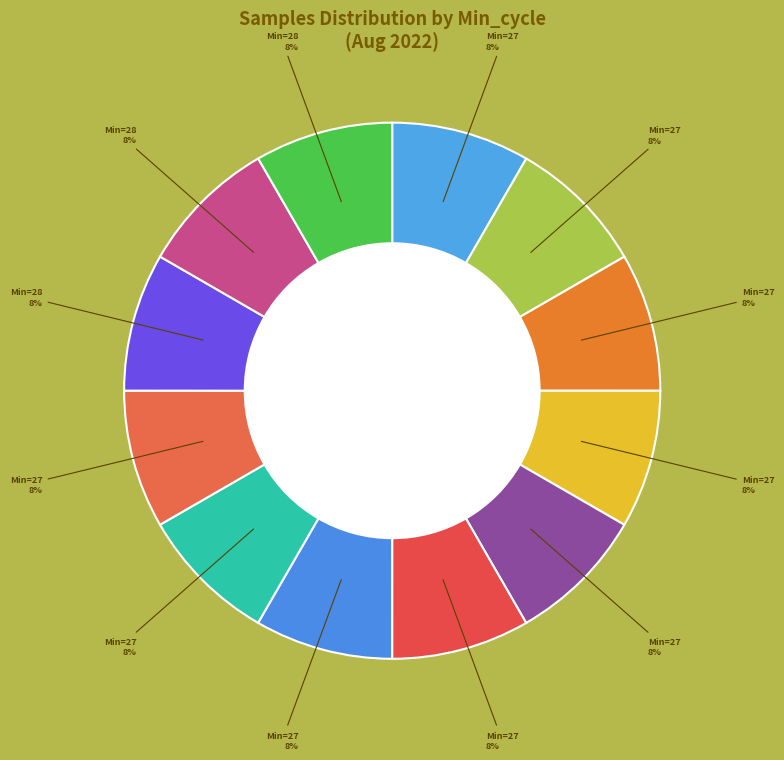

Count the number of slices in the pie.

12